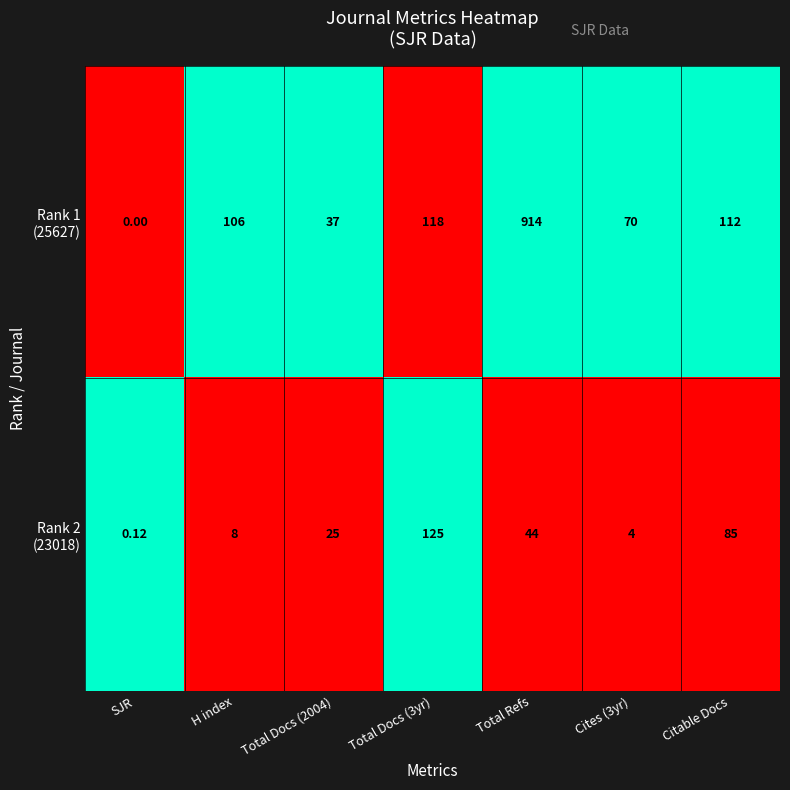

At which category is the sum across all series the highest?

Total Refs